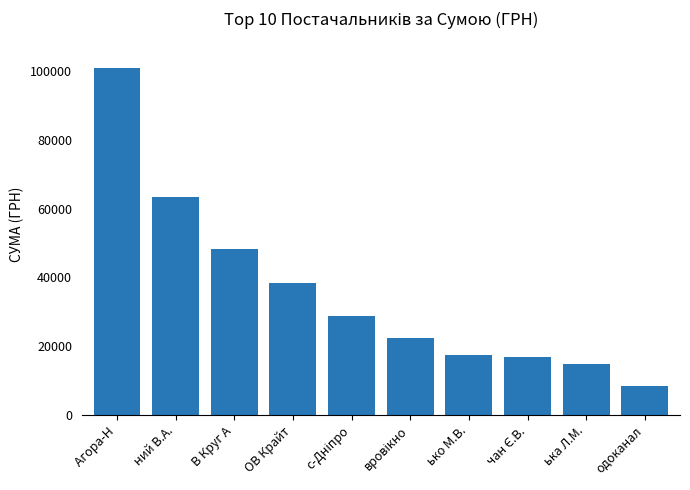

True or false: the data shows 23409.4 at ний В.А..

False